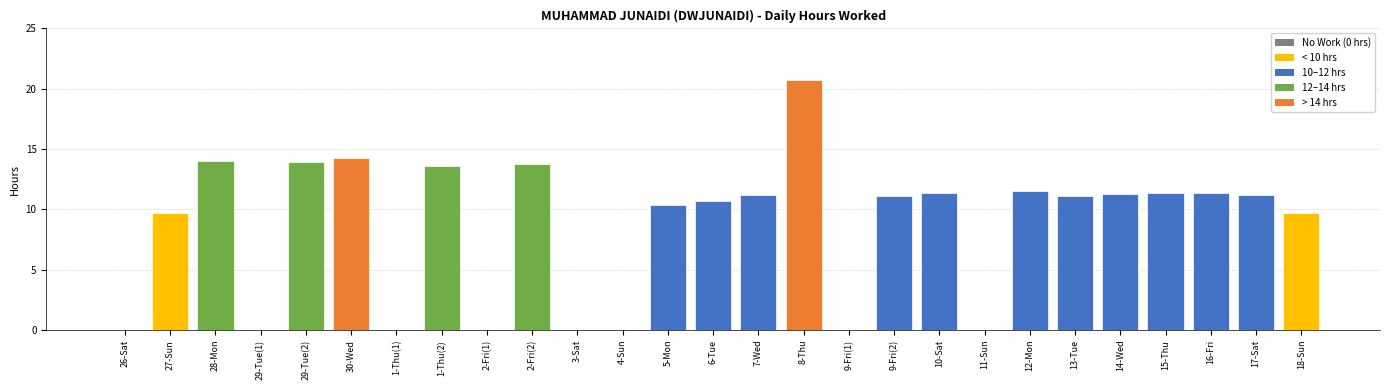

How many data points does each series have?

27